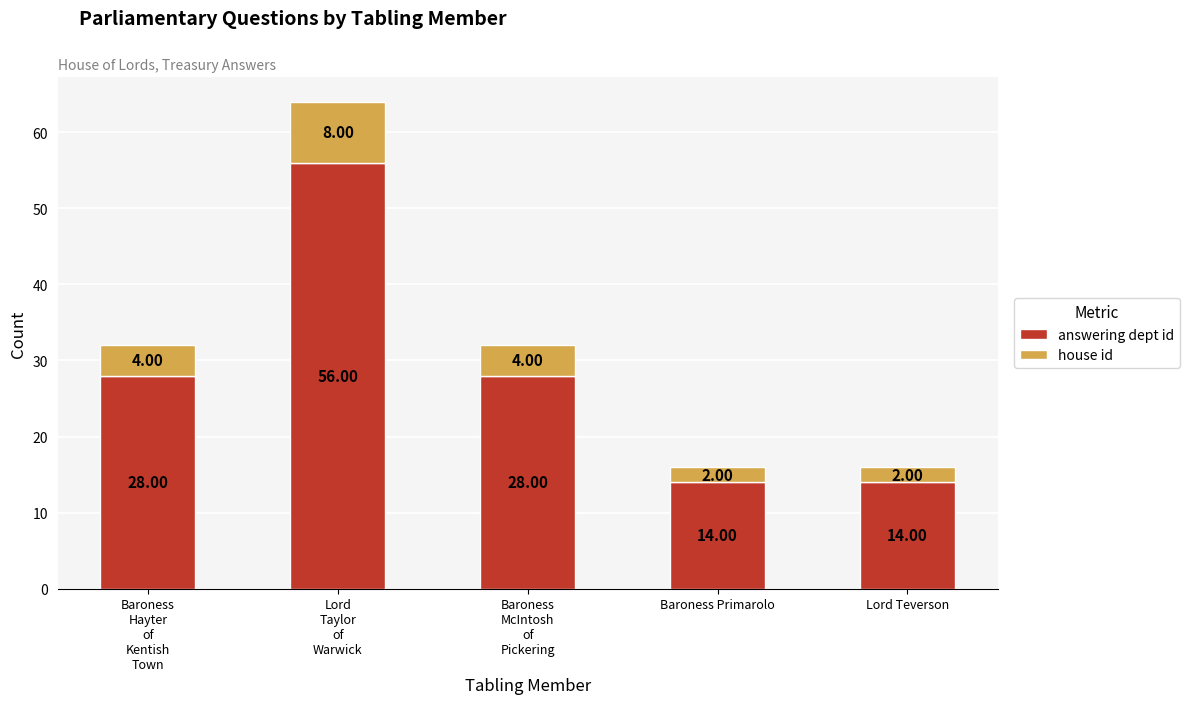

What is the sum of all answering dept id values?

140